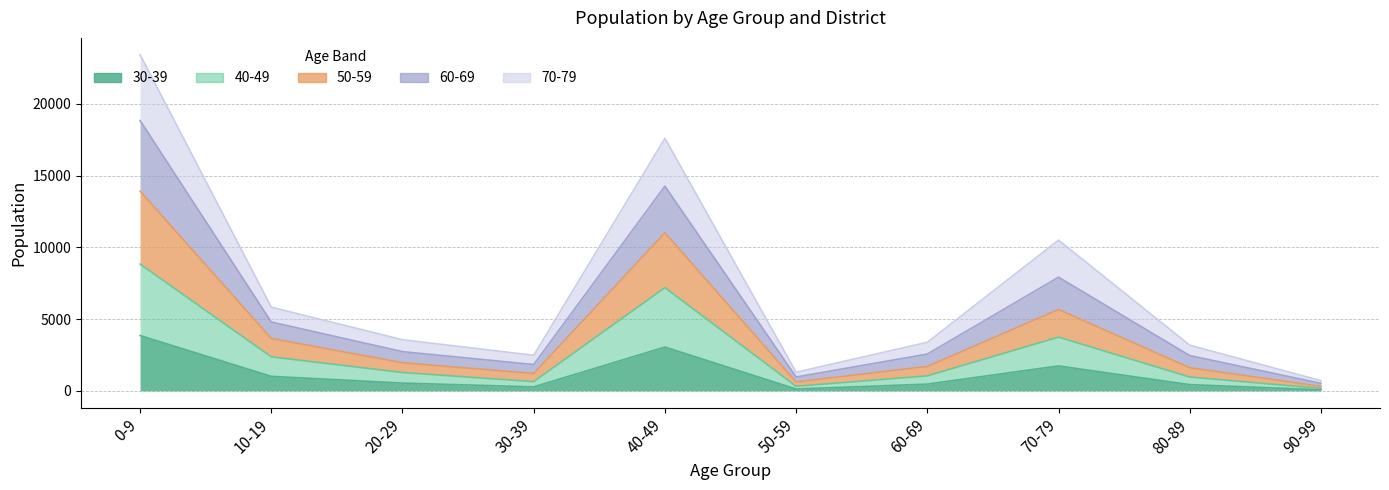

True or false: 30-39 and 60-69 cross at least once.

False